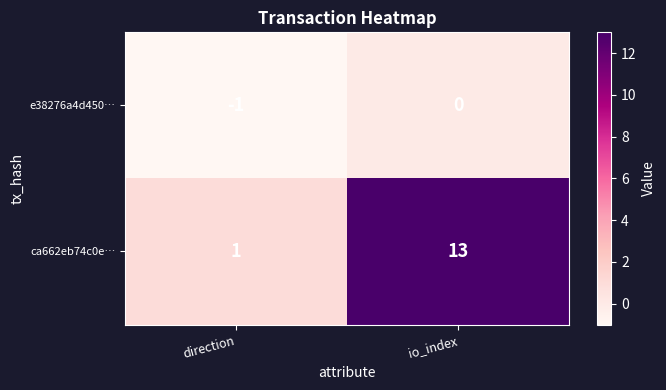

What is the average value of the ca662eb74c0e… series?

7